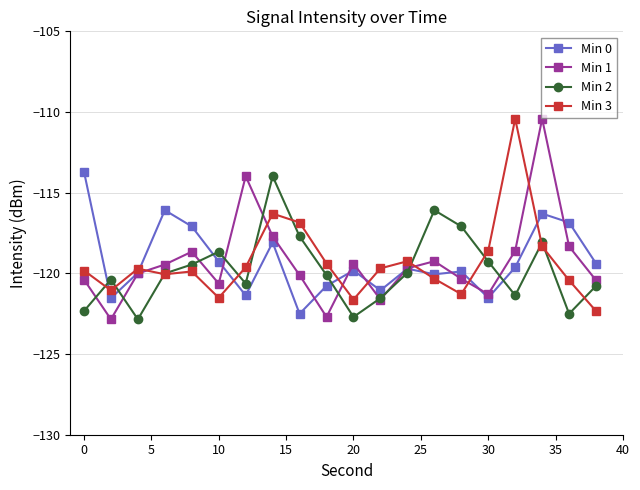

What is the value of the Min 2 point at the 16th from the left?

-119.3